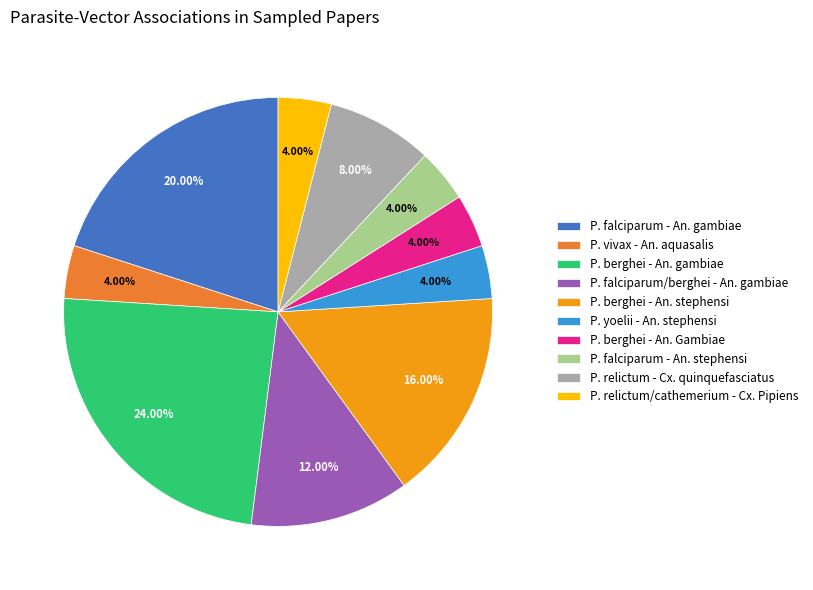

To the nearest percent, what portion does P. falciparum - An. stephensi represent?

4%